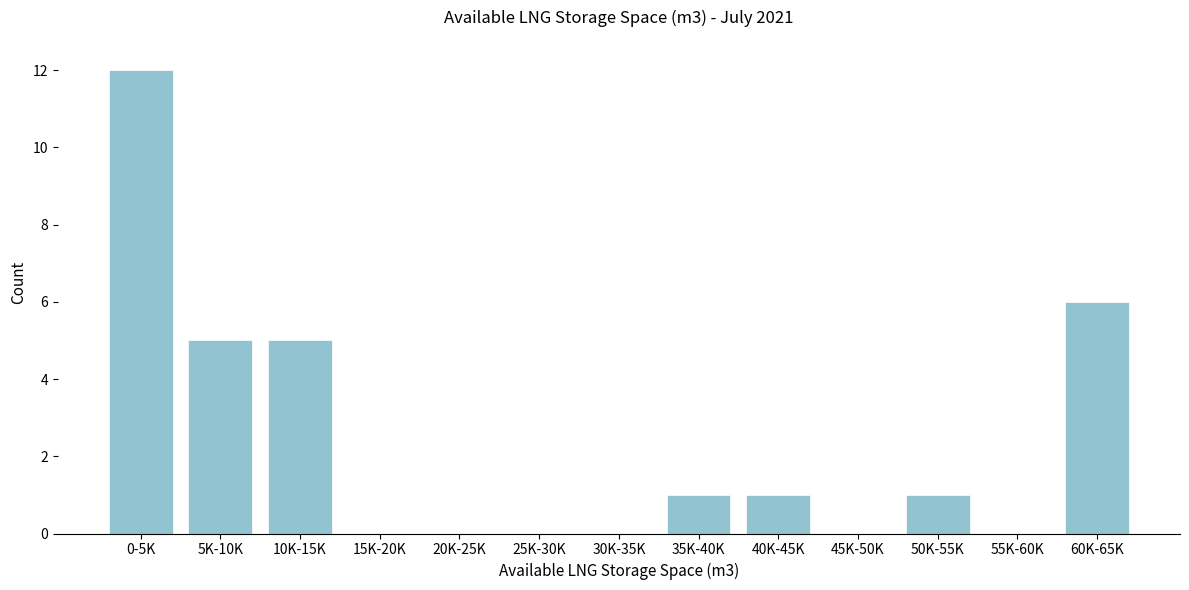

Reading left to right, extract all data points from this chart.

0-5K=12	5K-10K=5	10K-15K=5	15K-20K=0	20K-25K=0	25K-30K=0	30K-35K=0	35K-40K=1	40K-45K=1	45K-50K=0	50K-55K=1	55K-60K=0	60K-65K=6